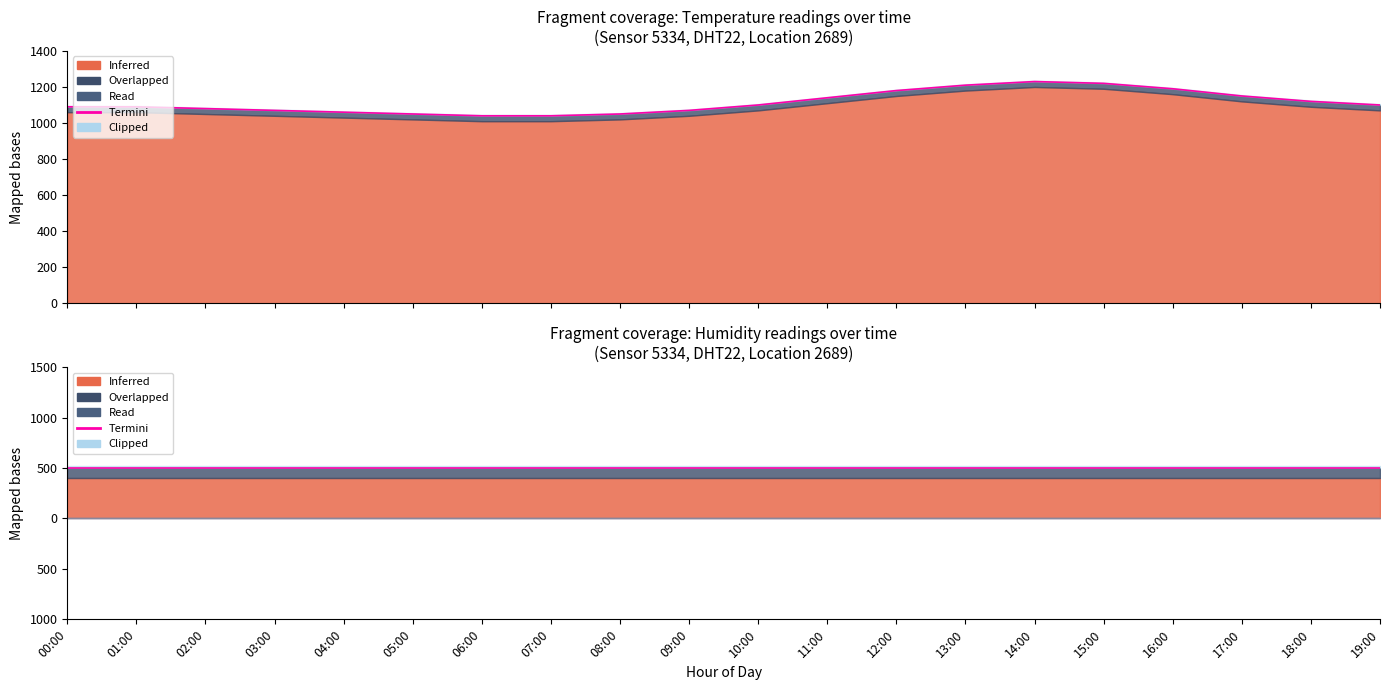

Which label corresponds to the smallest value in the chart?

06:00